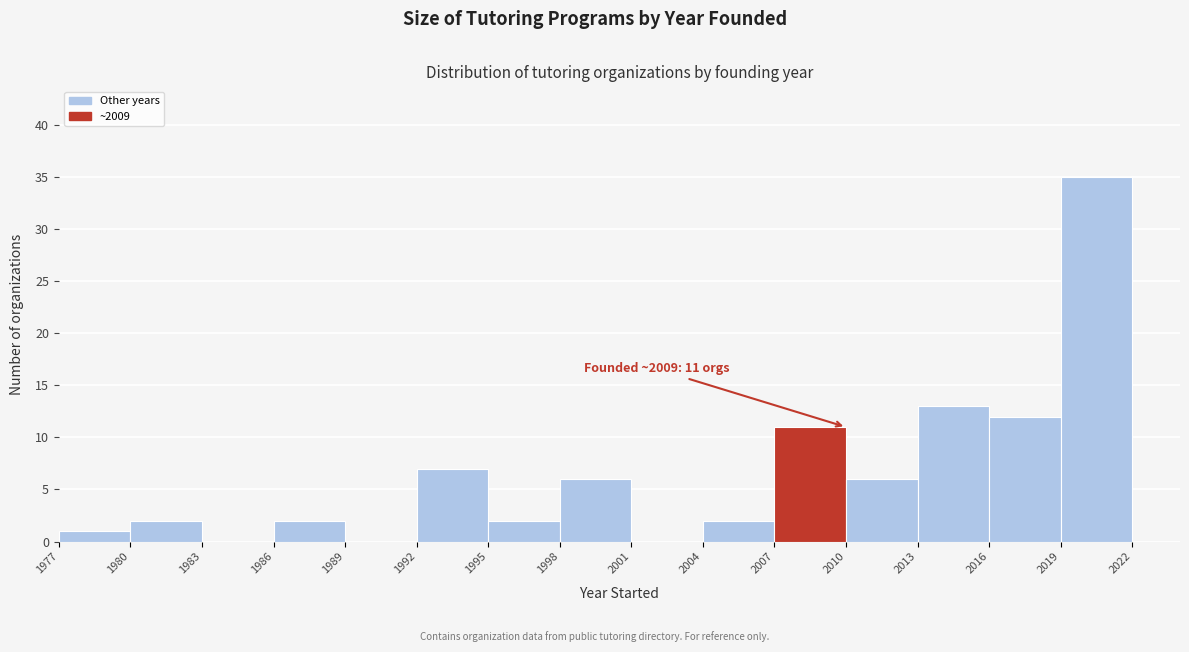

Which range on the x-axis has the tallest bar?

2019 to 2022